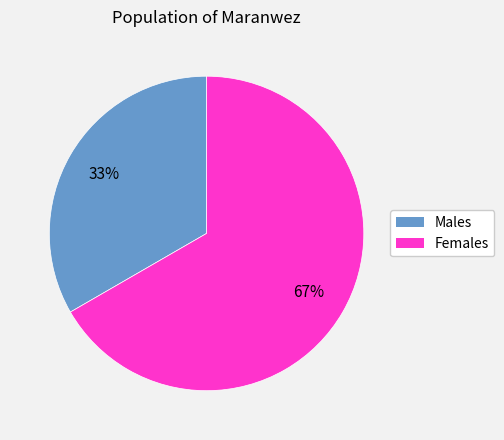

How many segments does this pie chart have?

2